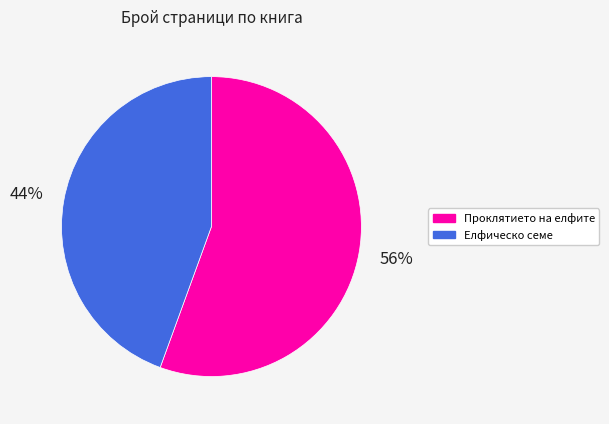

Which slice is the largest?

Проклятието на елфите